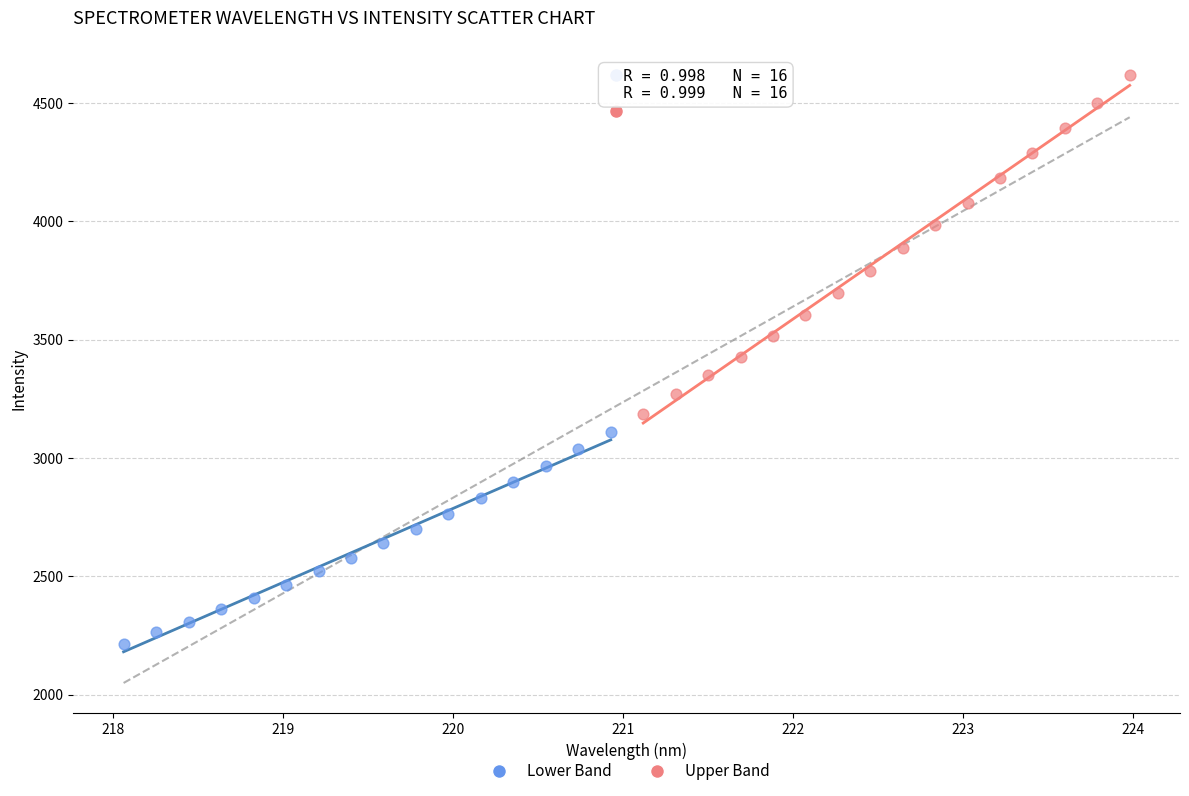

Which series has the widest spread of Y values?

Upper Band